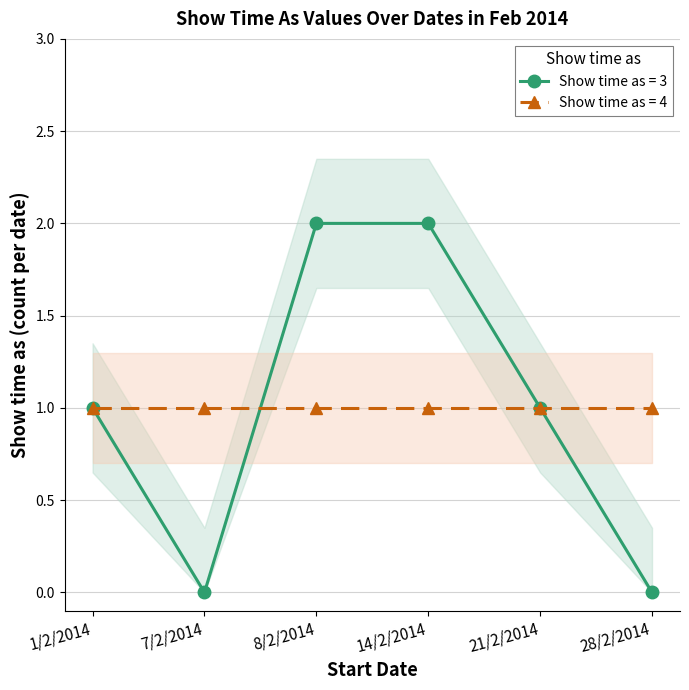

Which series has the widest spread of values?

Show time as (value=3)